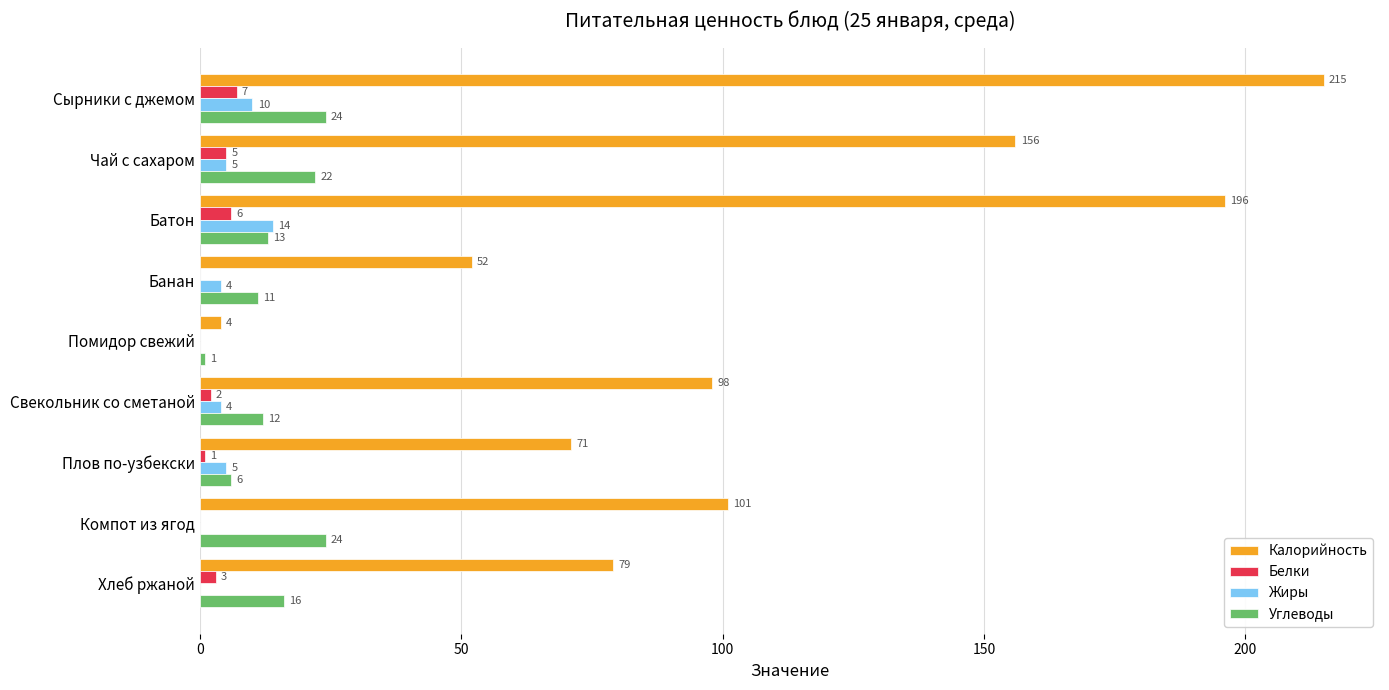

What is the approximate value of Жиры at Батон?

14